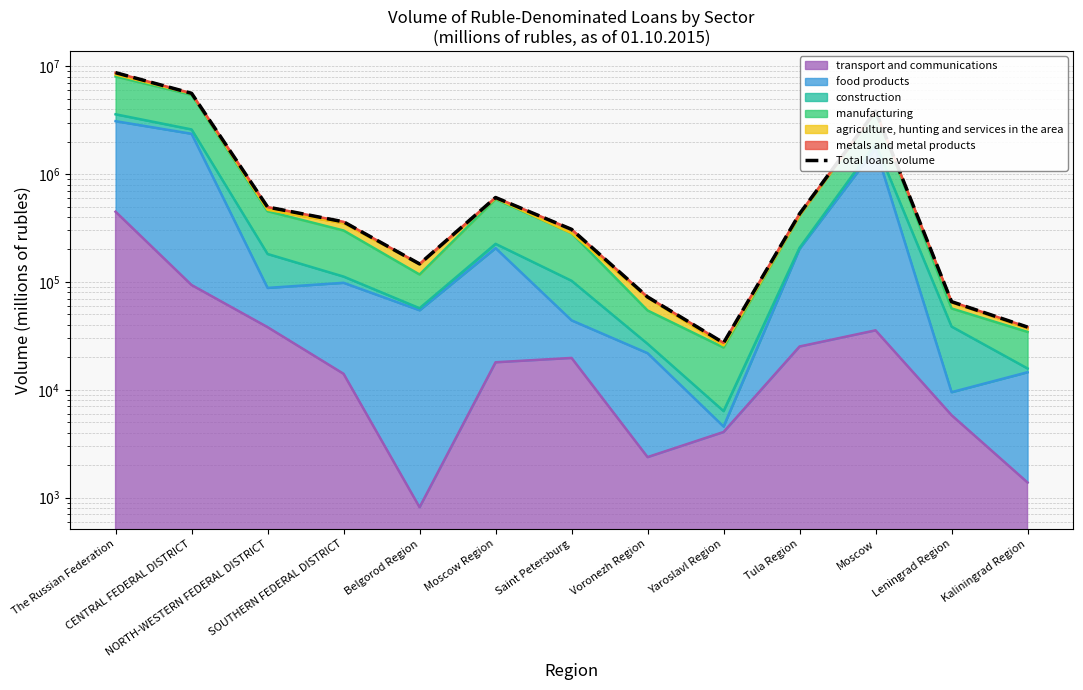

What is the sum of the values at Moscow Region and Moscow?

4444496